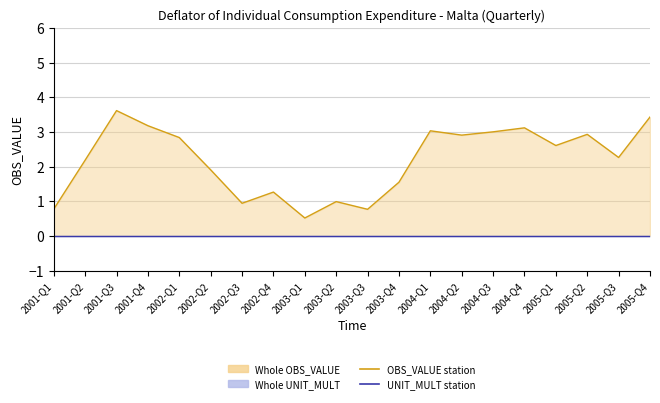

What is the greatest value displayed?

3.6